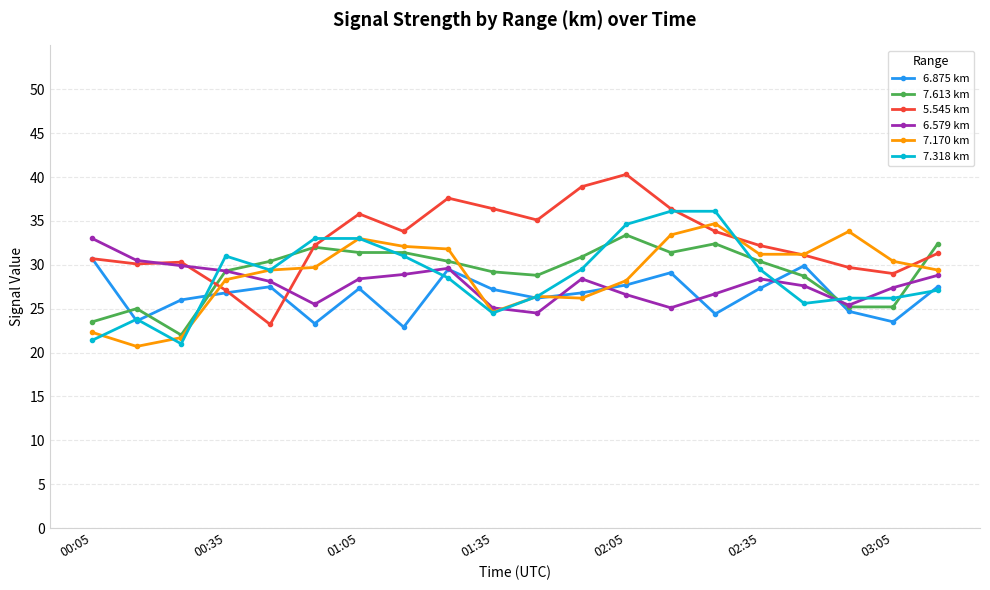

Does the chart display data point markers on the line(s)?

Yes